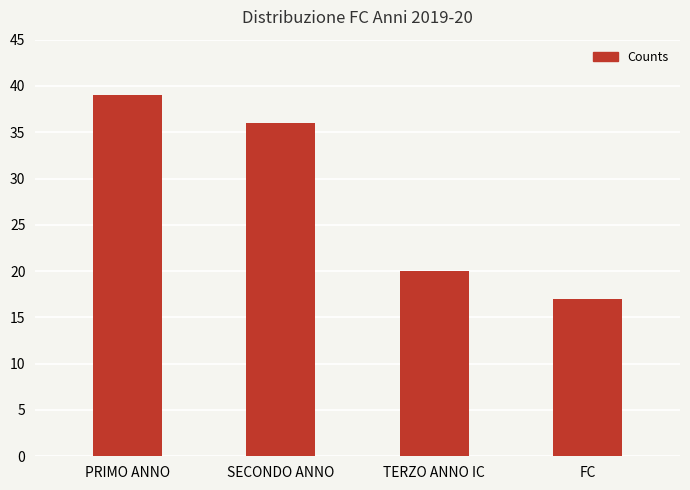

Read the value at FC.

17